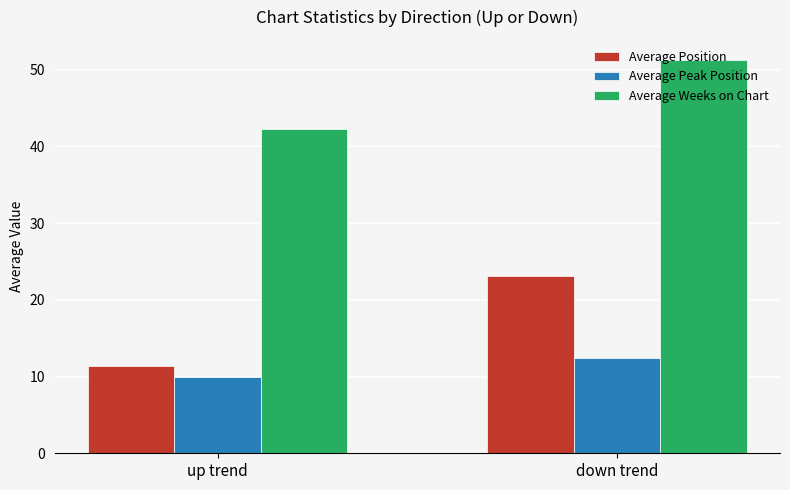

How many values in the Average Peak Position series exceed 12?

1